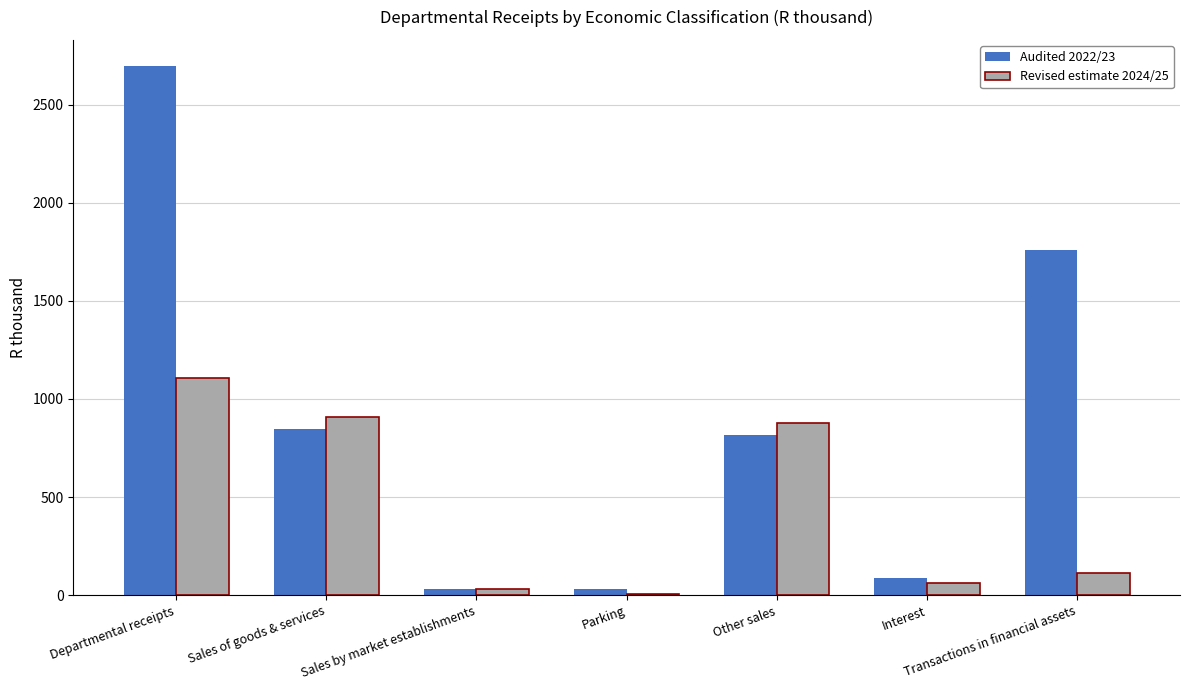

Count the number of categories in the chart.

7